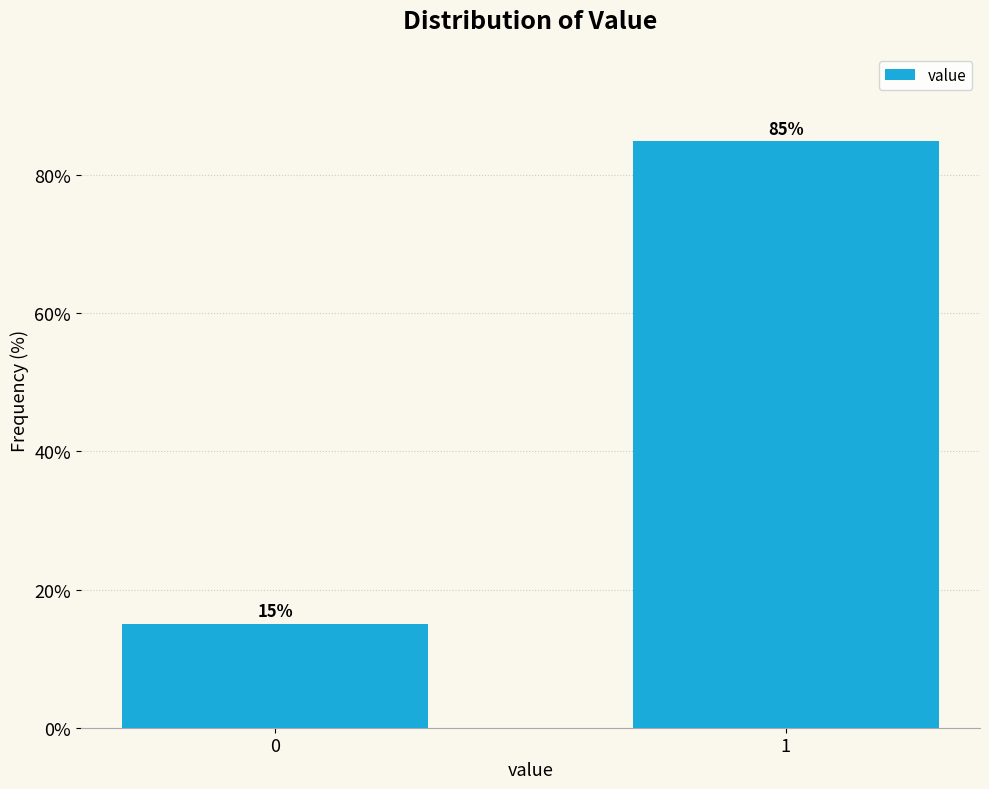

Reading left to right, extract all data points from this chart.

15.0	85.0